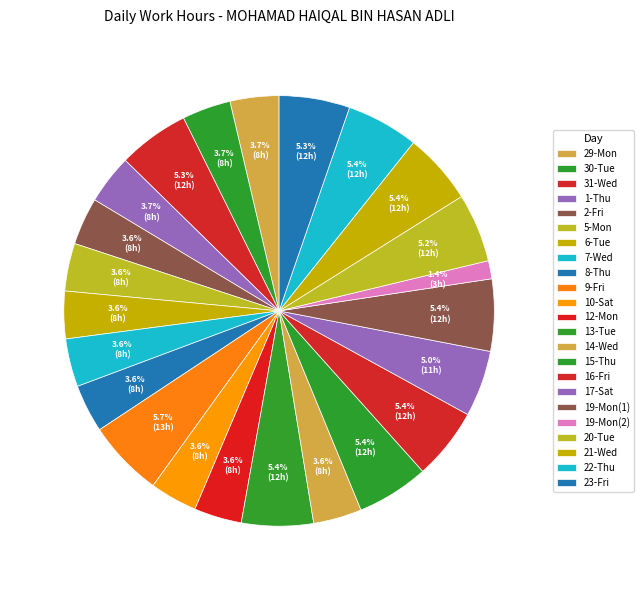

Which has a higher value, 13-Tue or 5-Mon?

13-Tue